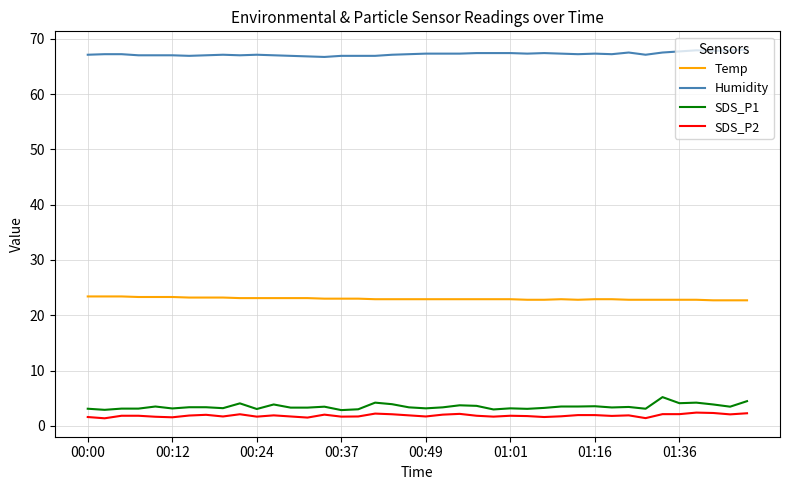

True or false: SDS_P1 and Humidity cross at least once.

False